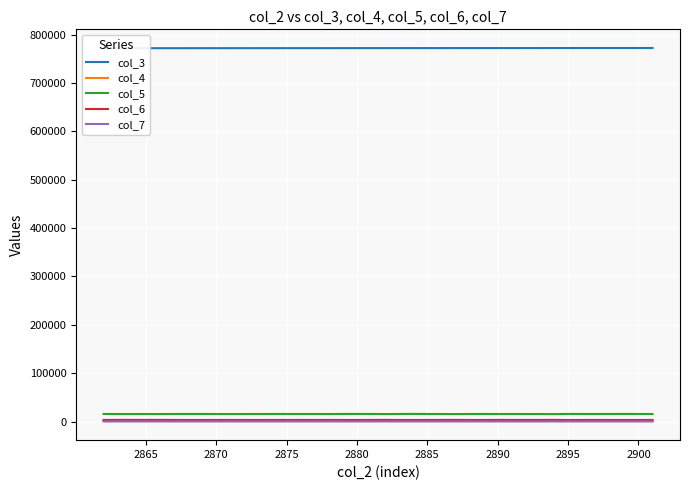

True or false: col_4 and col_5 intersect in this chart.

False